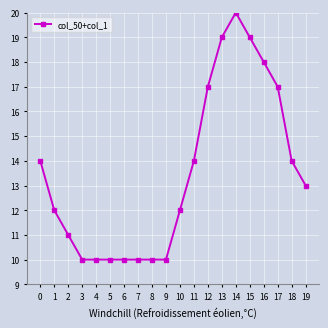

What is the smallest value displayed?

10